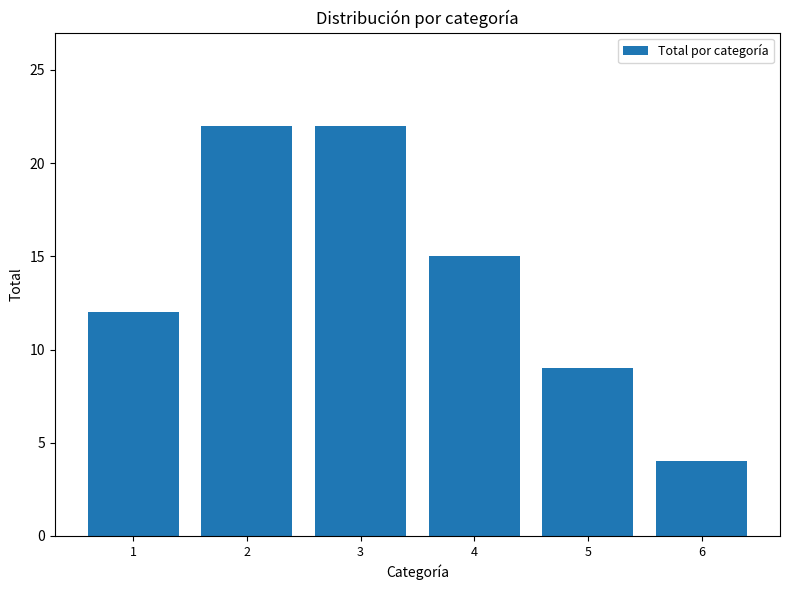

Reading right to left, transcribe all the data shown in this chart.

6=4	5=9	4=15	3=22	2=22	1=12